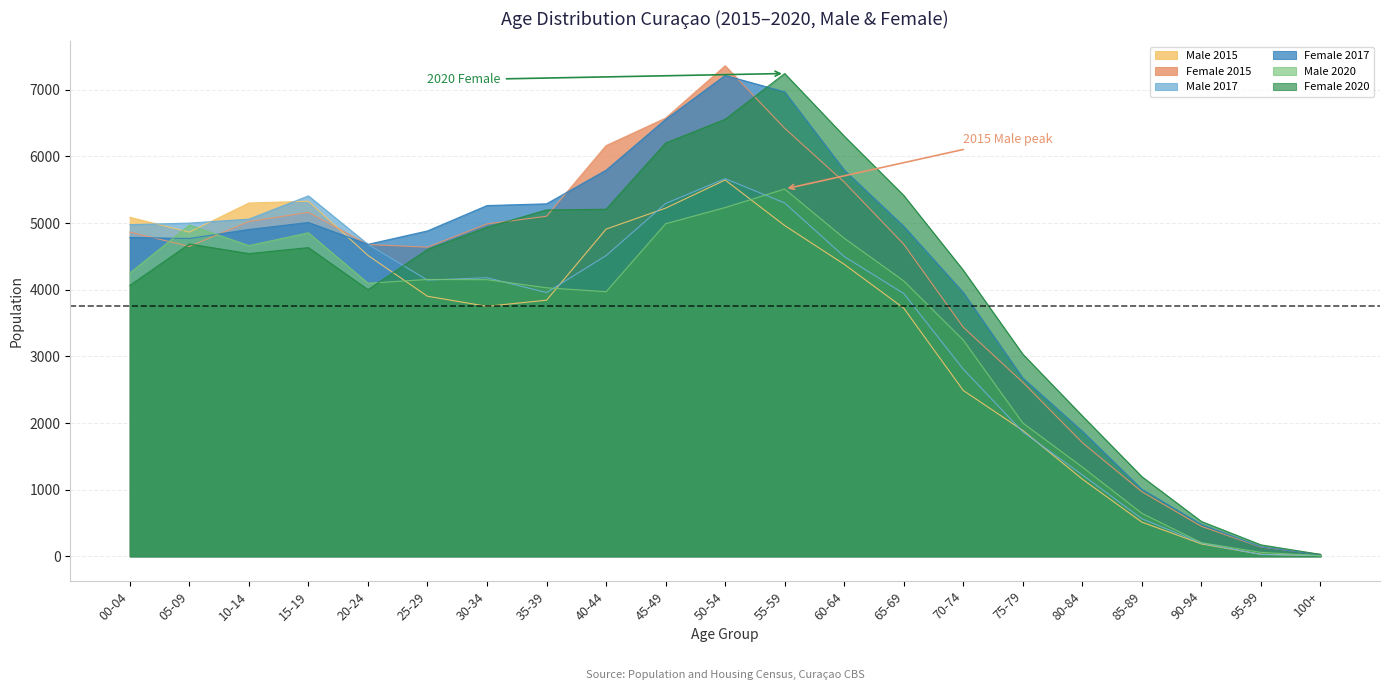

What are all the series names shown in the legend?

Male 2015, Female 2015, Male 2017, Female 2017, Male 2020, Female 2020